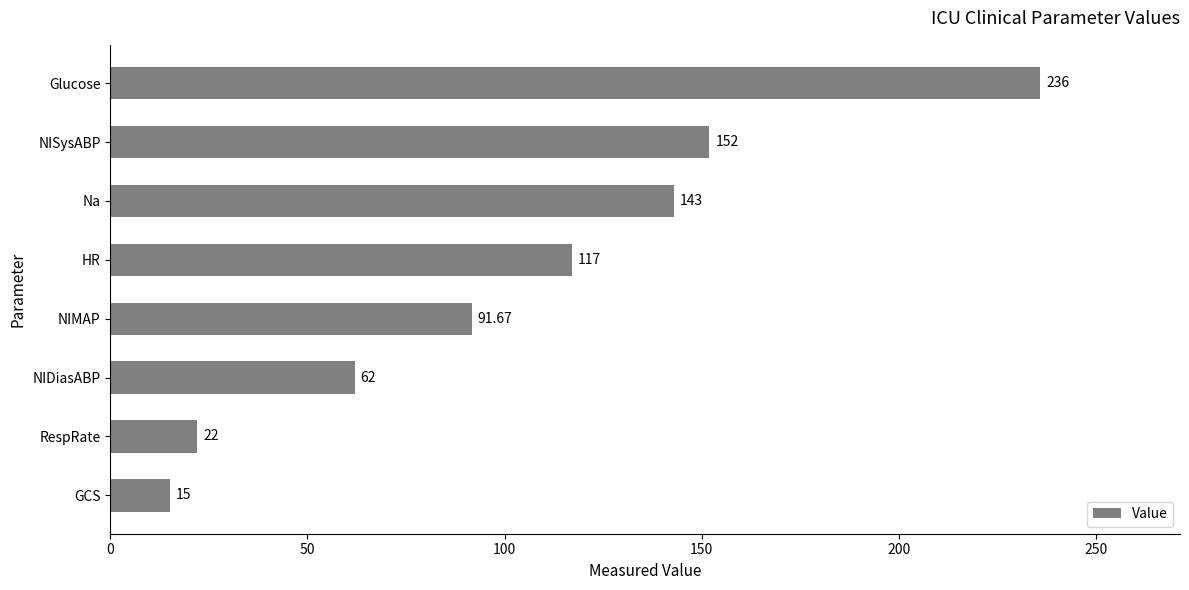

Rank the categories by value from lowest to highest.

GCS, RespRate, NIDiasABP, NIMAP, HR, Na, NISysABP, Glucose